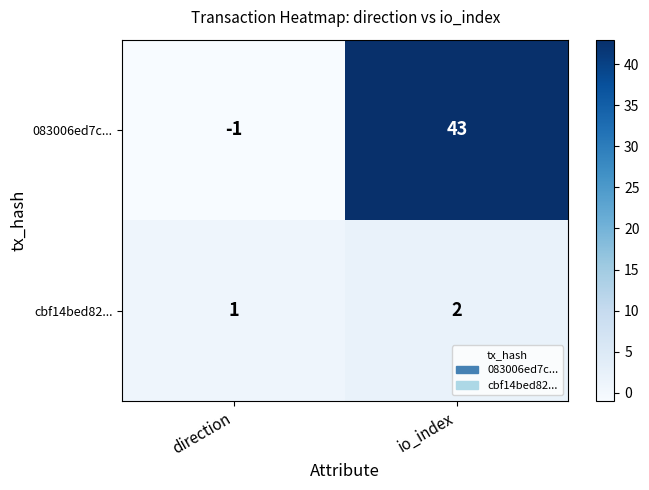

The 083006ed7c... series shows 68 at io_index. True or false?

False